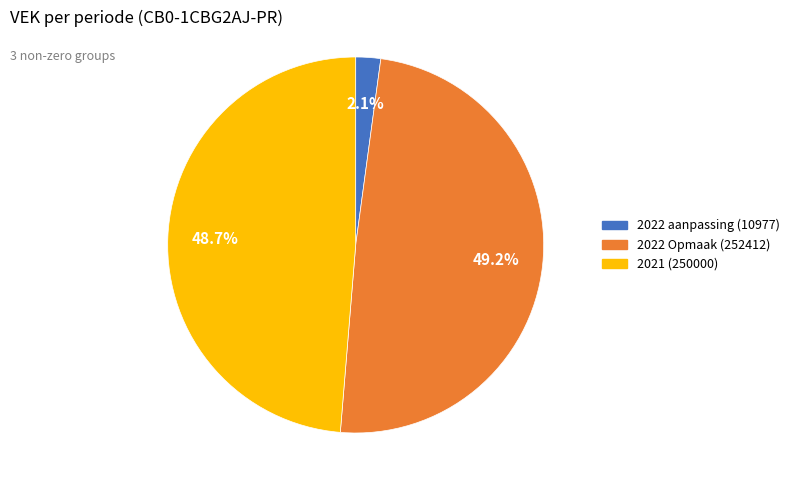

How many segments does this pie chart have?

3